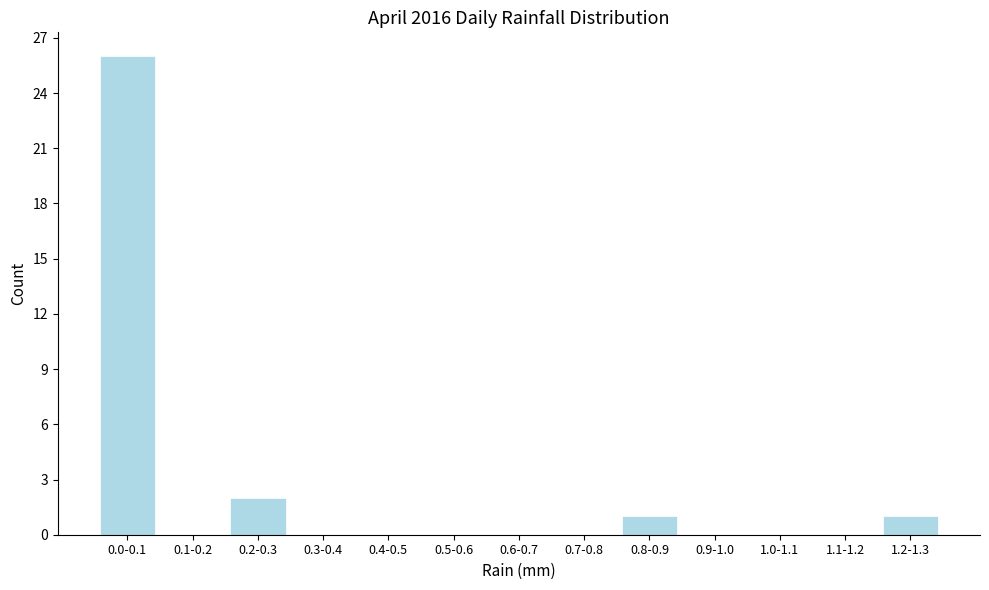

Reading left to right, list all the values displayed in this chart.

0.0-0.1=26	0.1-0.2=0	0.2-0.3=2	0.3-0.4=0	0.4-0.5=0	0.5-0.6=0	0.6-0.7=0	0.7-0.8=0	0.8-0.9=1	0.9-1.0=0	1.0-1.1=0	1.1-1.2=0	1.2-1.3=1